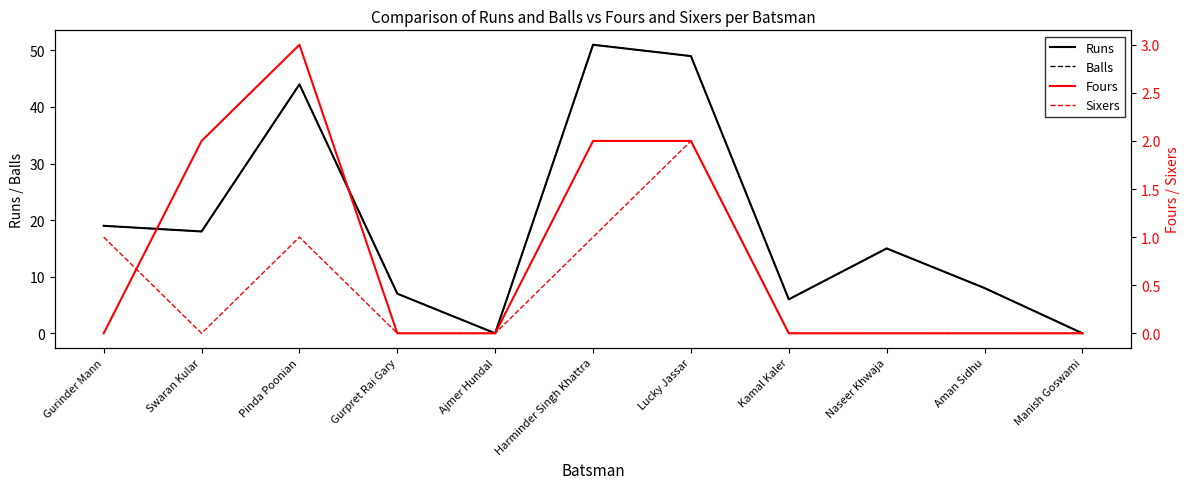

True or false: Sixers and Balls intersect in this chart.

False